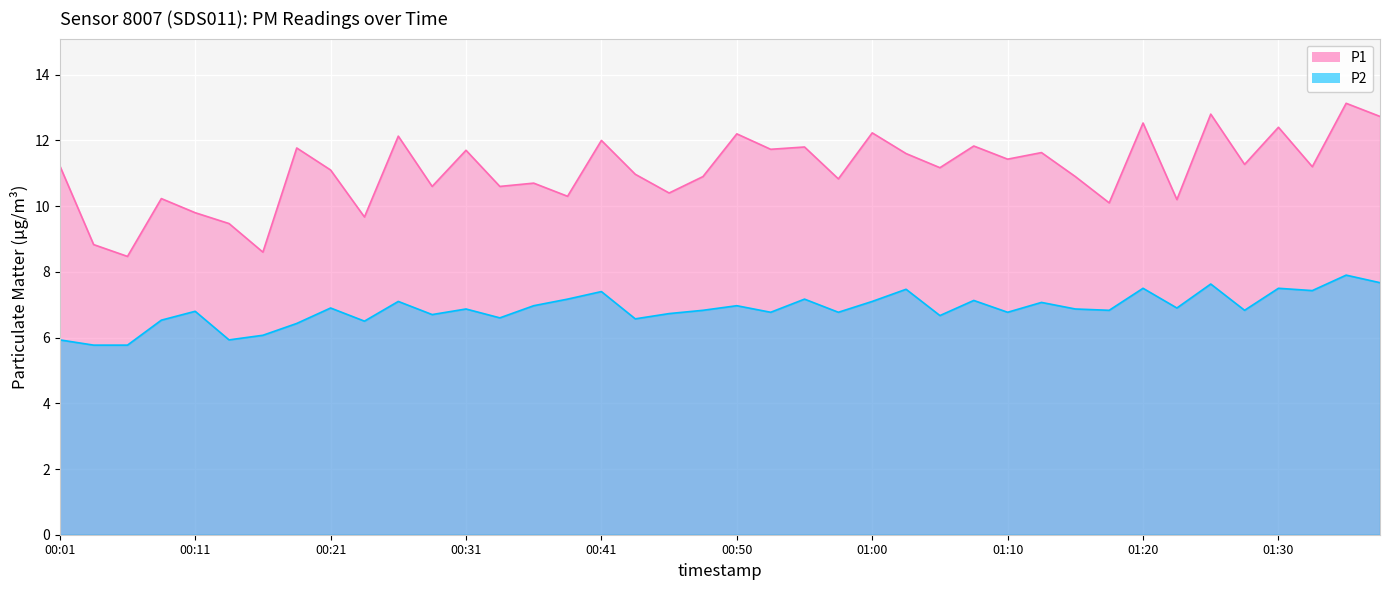

How many interior local valleys does the P2 series have?

13